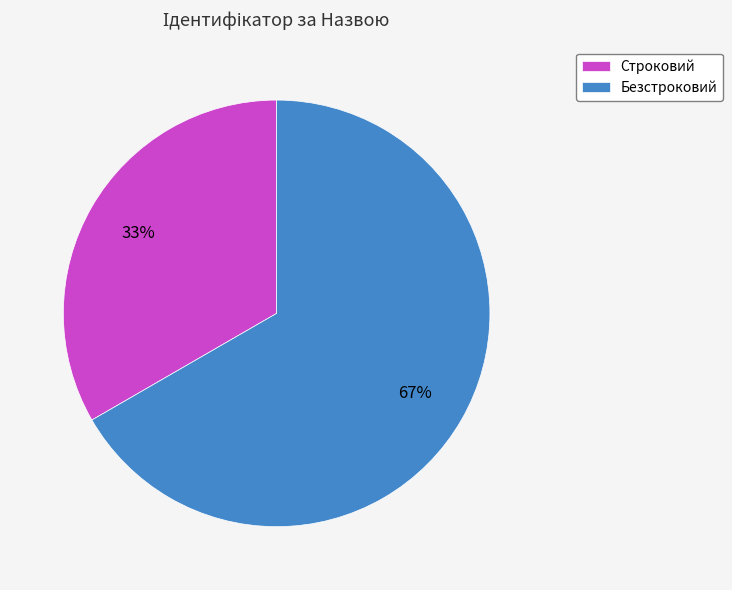

Count the number of slices in the pie.

2